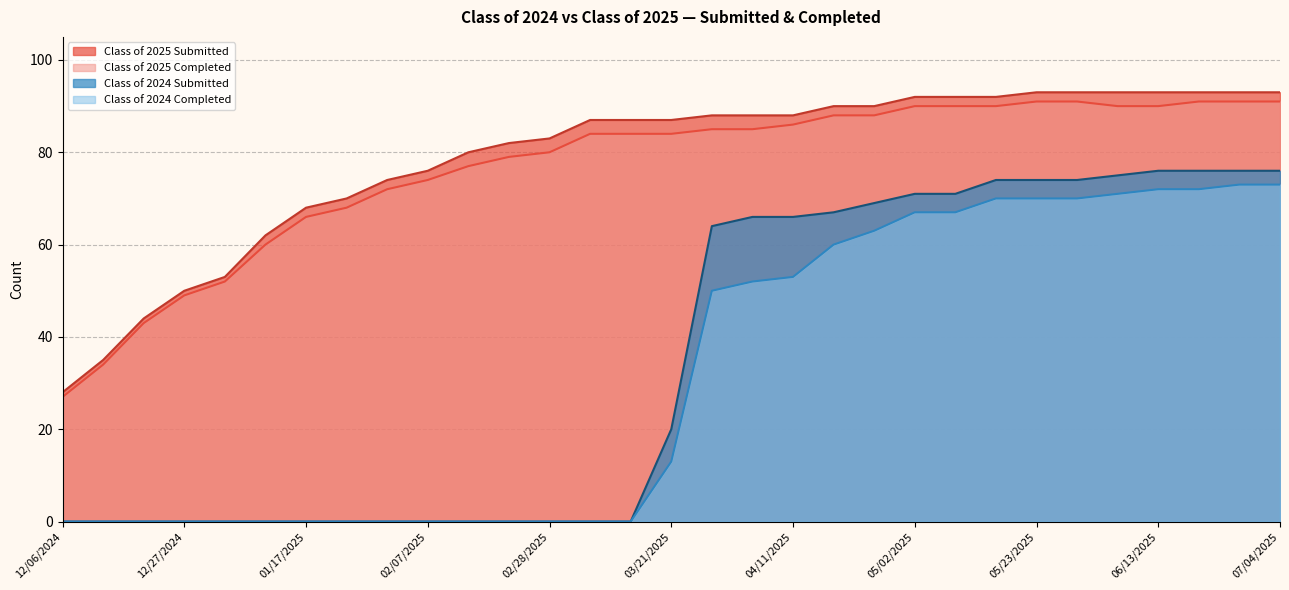

Which series has the largest total across all categories?

Class of 2025 Submitted